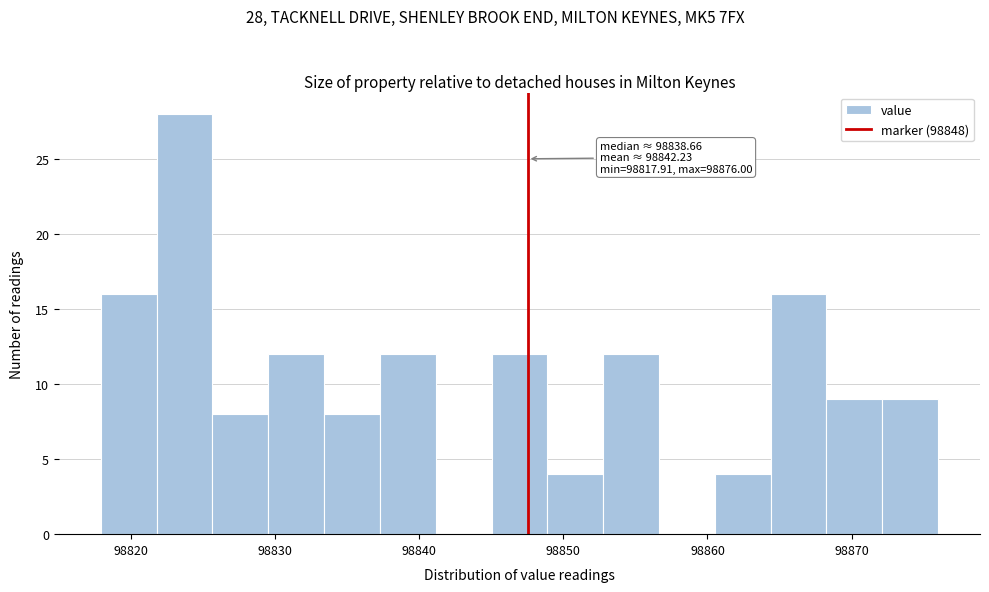

Around what value on the x-axis is the tallest bar? Give the approximate position of its centre, as read against the axis.

98824